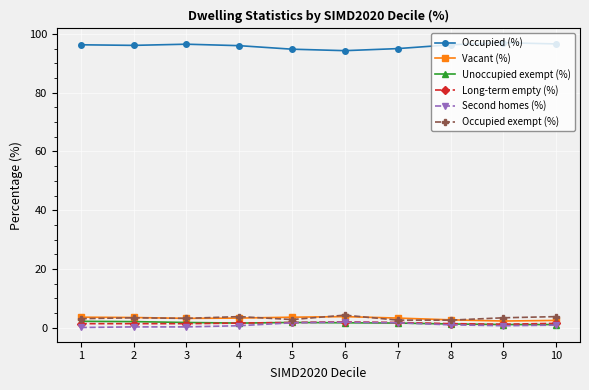

True or false: Second homes (%) and Occupied (%) intersect in this chart.

False